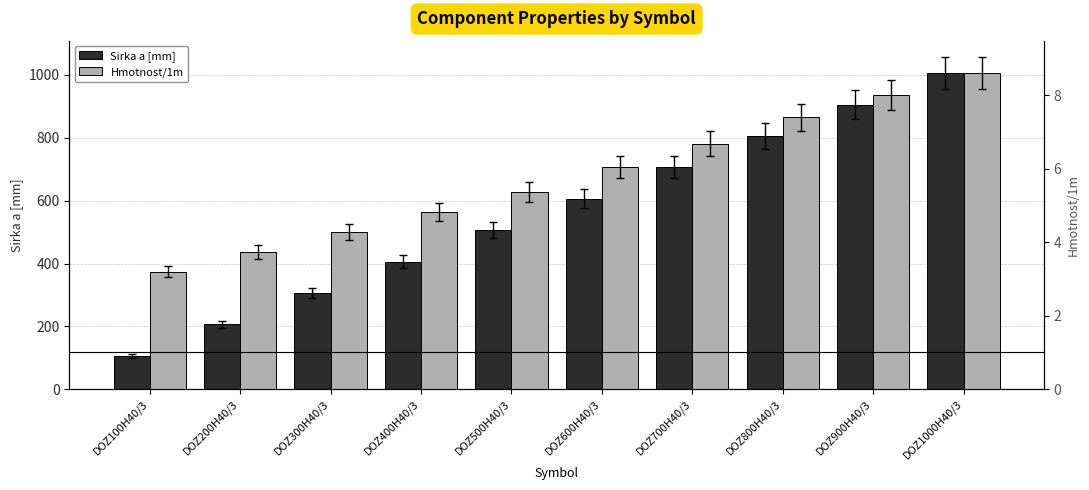

List the labels in order of Sirka a [mm] value, smallest first.

DOZ100H40/3, DOZ200H40/3, DOZ300H40/3, DOZ400H40/3, DOZ500H40/3, DOZ600H40/3, DOZ700H40/3, DOZ800H40/3, DOZ900H40/3, DOZ1000H40/3